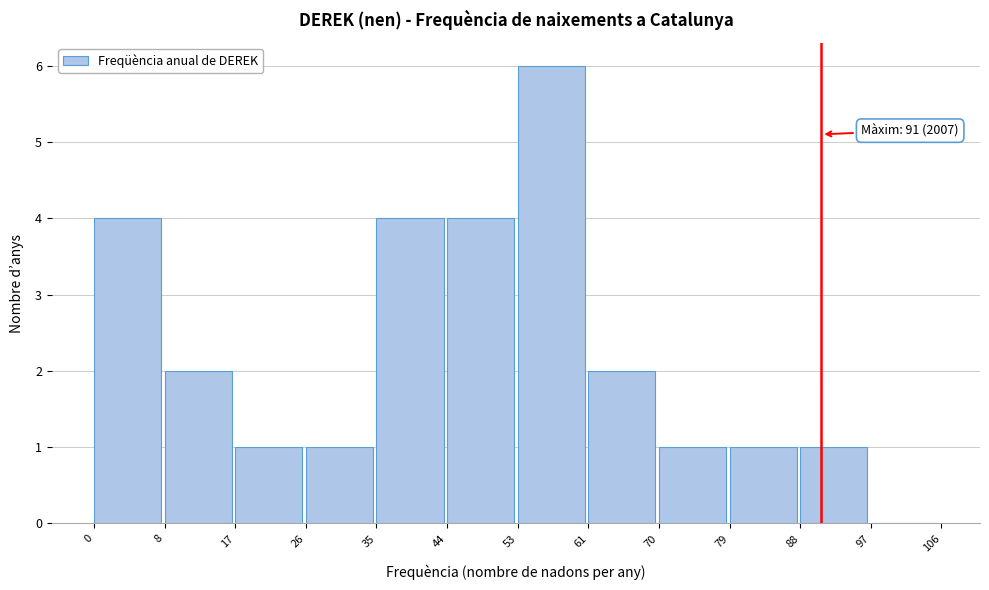

Over which range of the x-axis is the bar tallest?

53 to 61